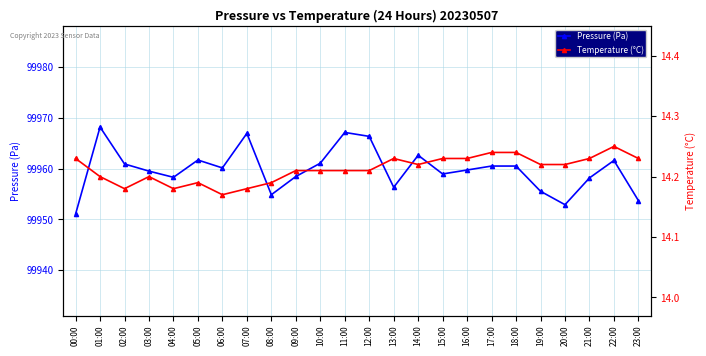

What is the label of the 8th point from the right?

16:00